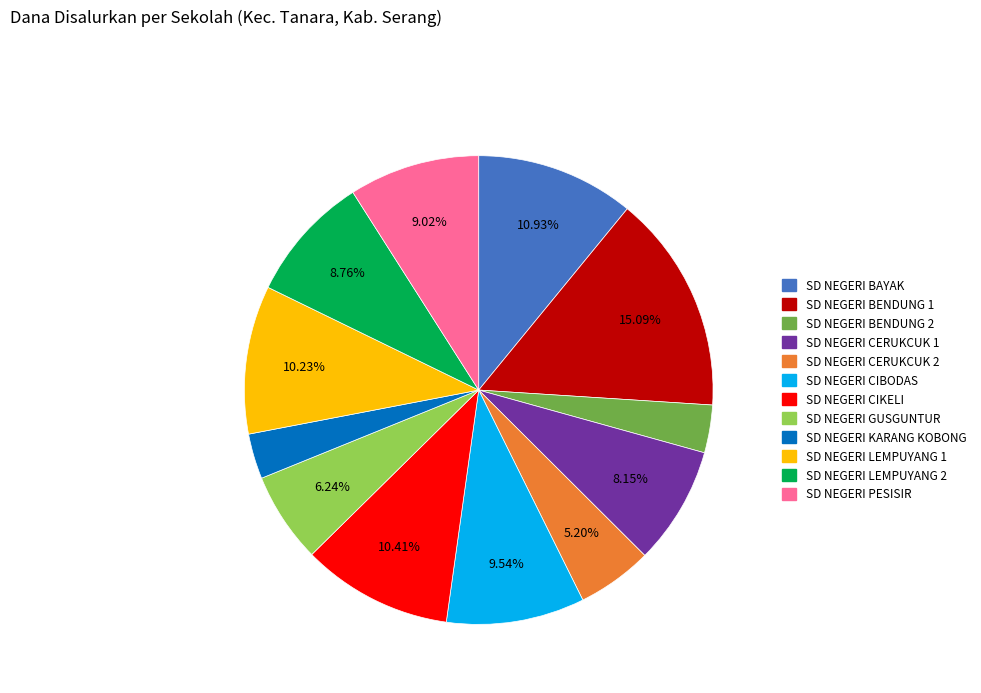

Approximately how many times larger is the value at SD NEGERI CIBODAS compared to SD NEGERI BENDUNG 2?

2.9